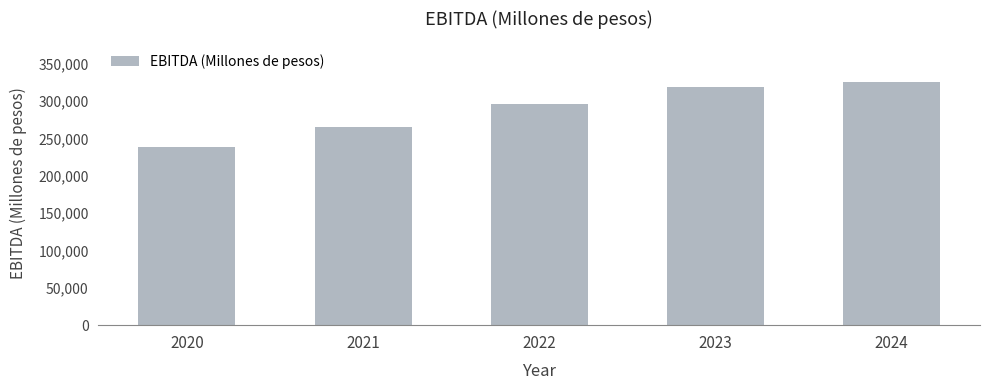

Reading left to right, what are all the values shown in this chart?

237903	264718	295764	318288	325436